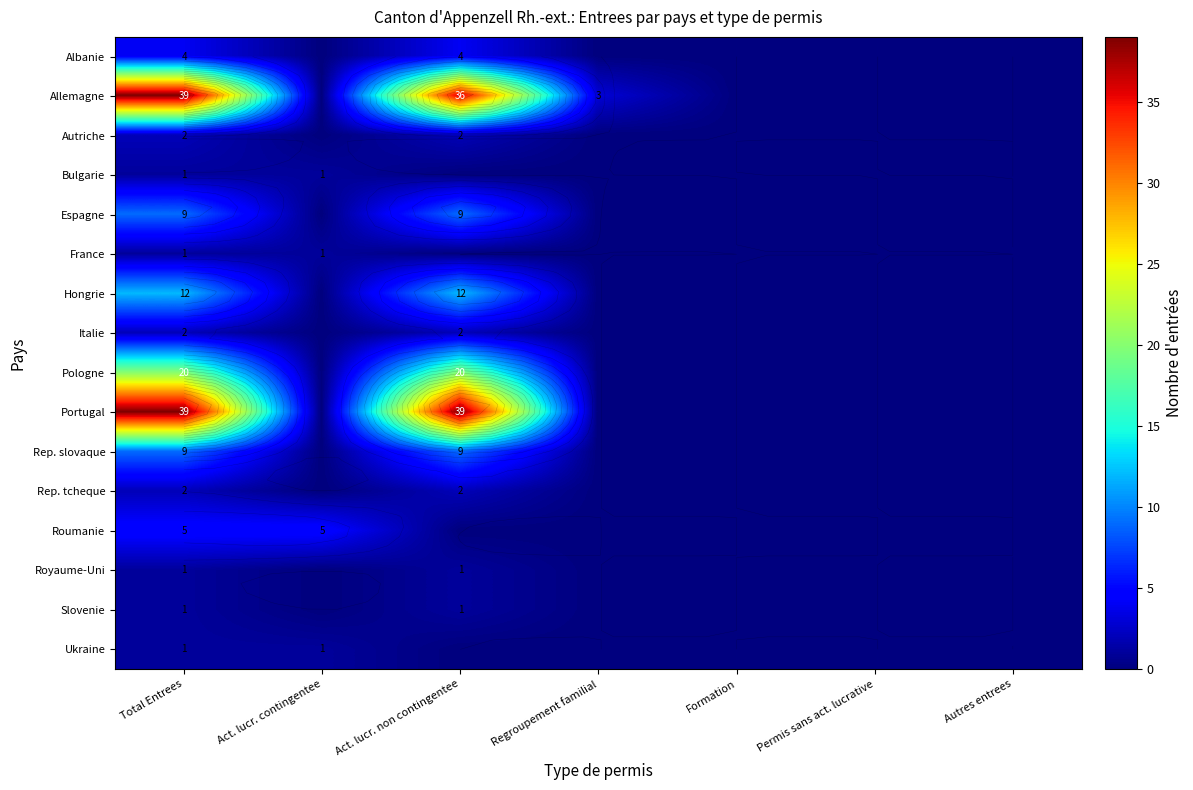

How many data points in Roumanie are above 0?

2